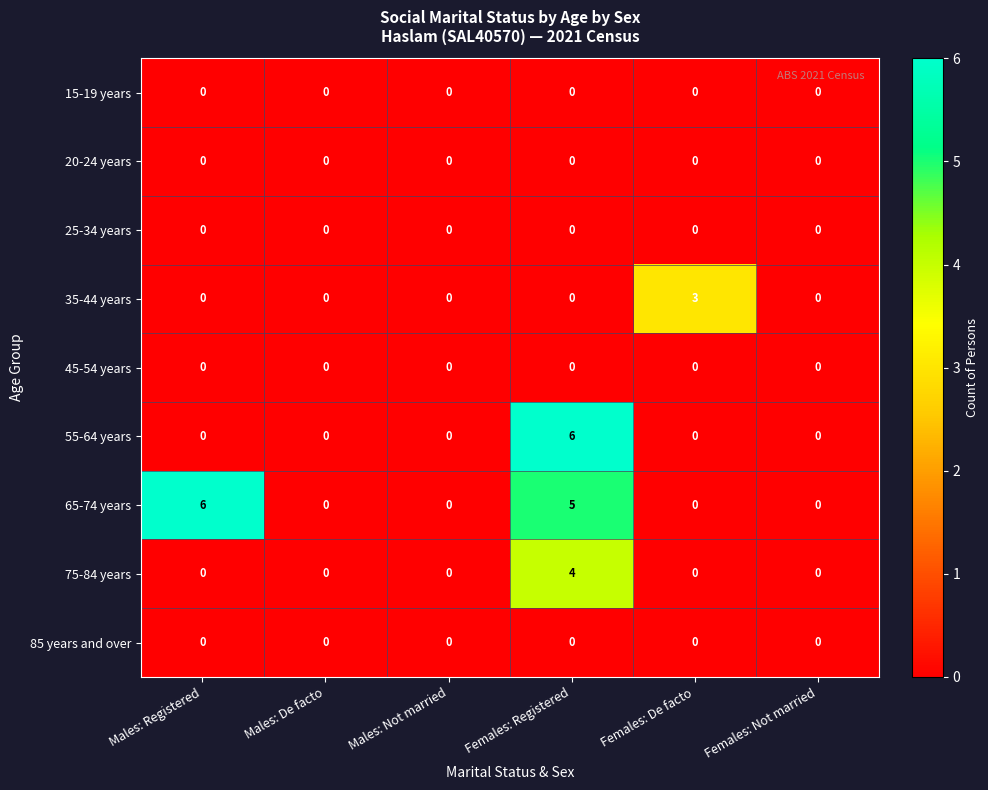

What is the greatest value displayed?

6